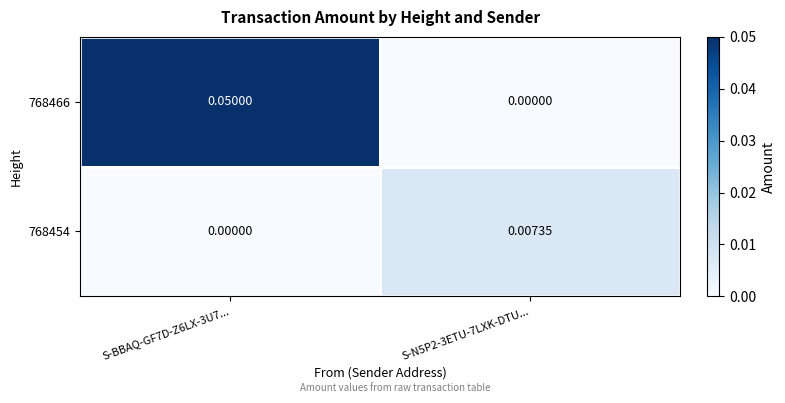

Is the value of 768466 at S-BBAQ-GF7D-Z6LX-3U7... greater than the value of 768454 at S-N5P2-3ETU-7LXK-DTU...?

Yes